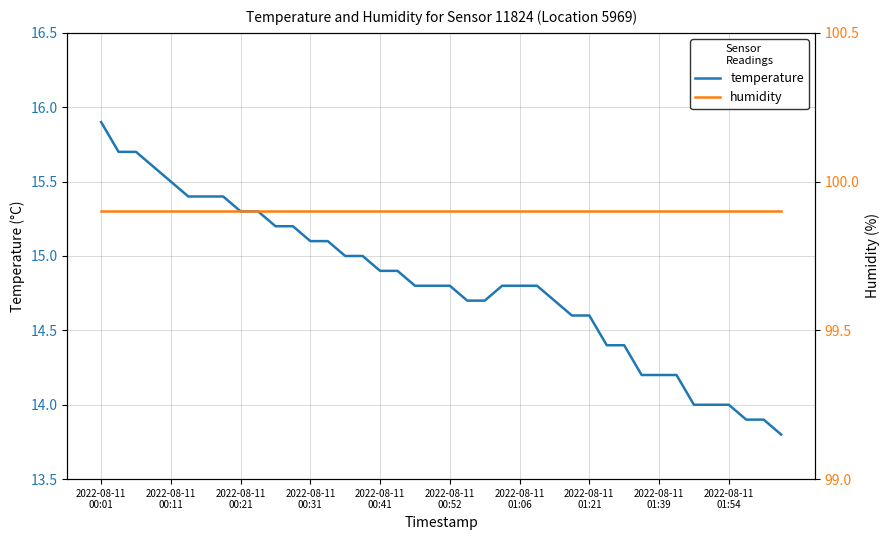

What value does the temperature series have at 27?

14.6